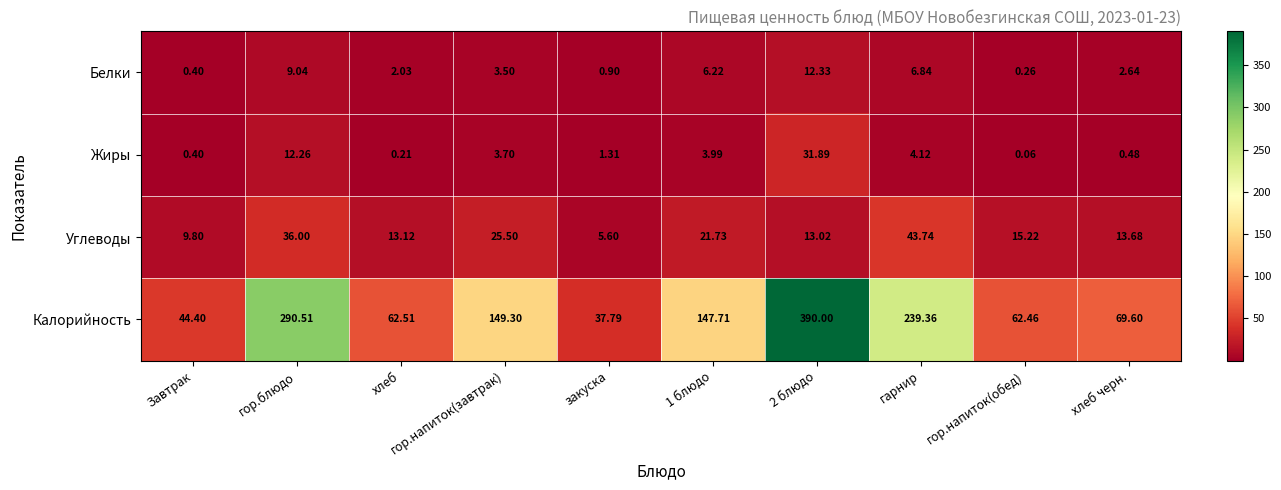

At which label is Калорийность closest to 213?

гарнир